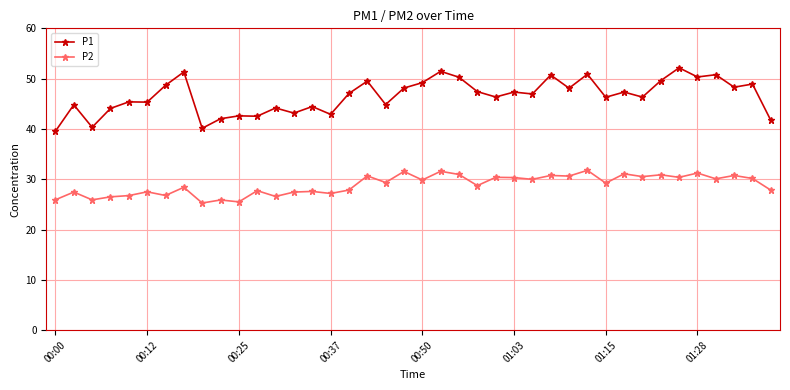

What is the value of the P2 point at the 28th from the left?

30.8